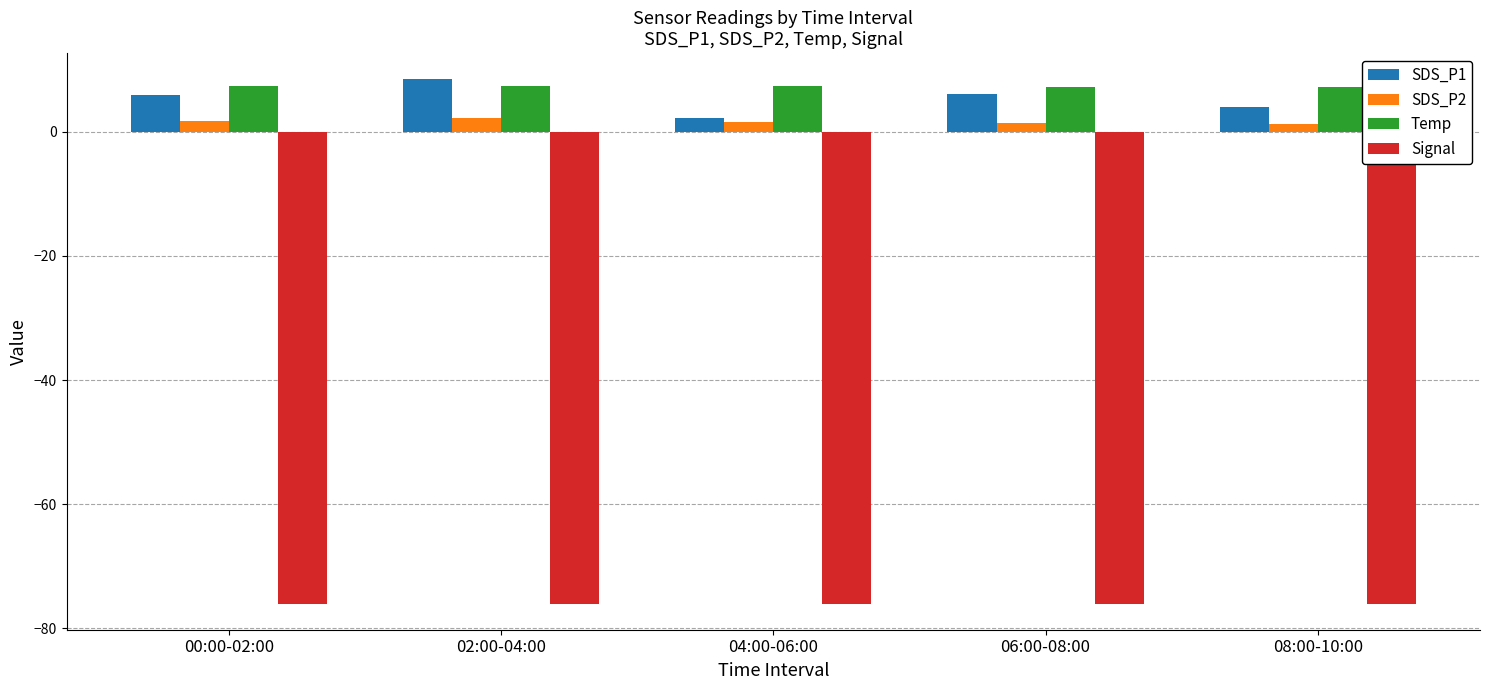

Which category has the highest value across all series?

02:00-04:00